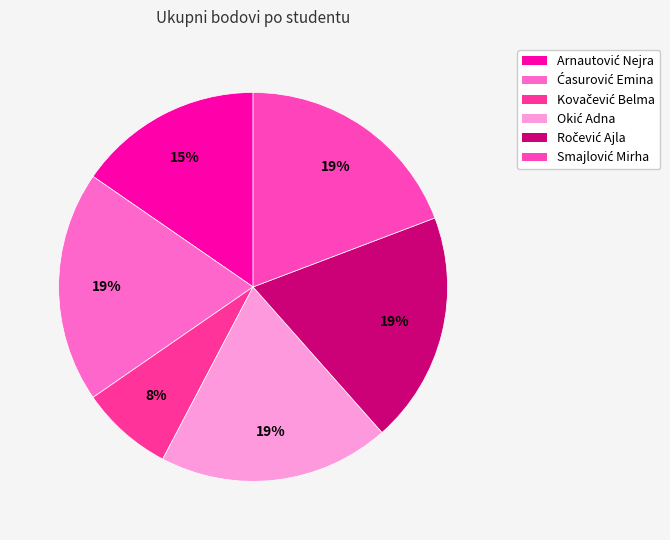

What is the largest slice in the pie chart?

Ćasurović Emina